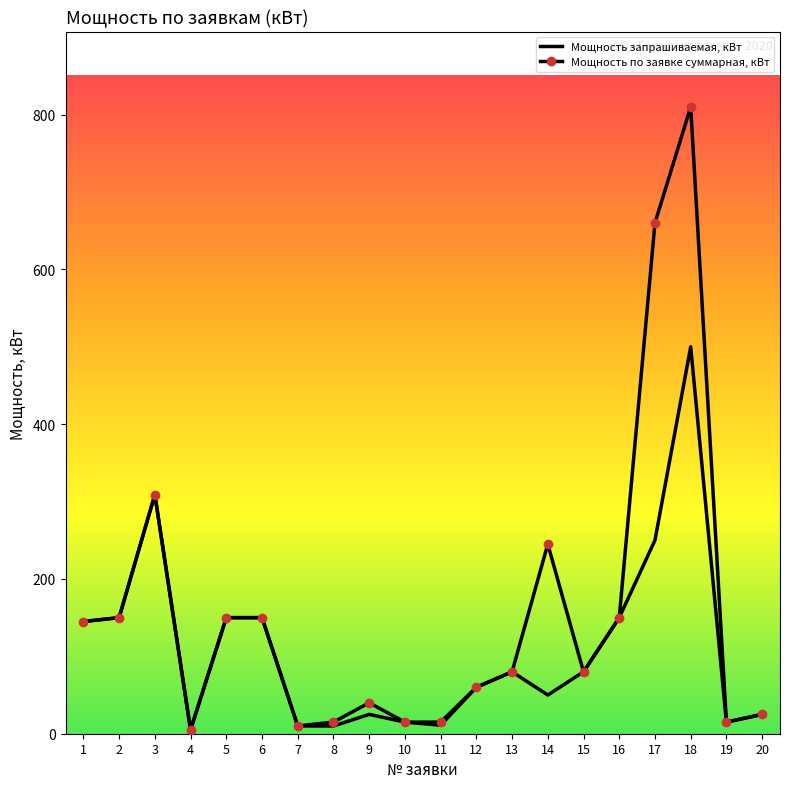

Which series has the widest spread of values?

Мощность по заявке суммарная, кВт